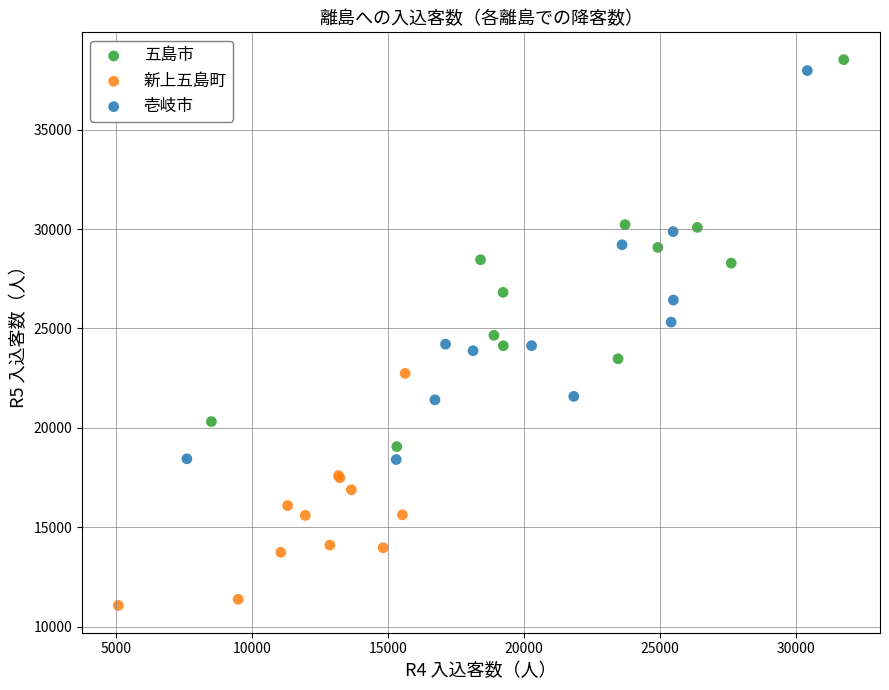

Which series has the widest spread of Y values?

壱岐市